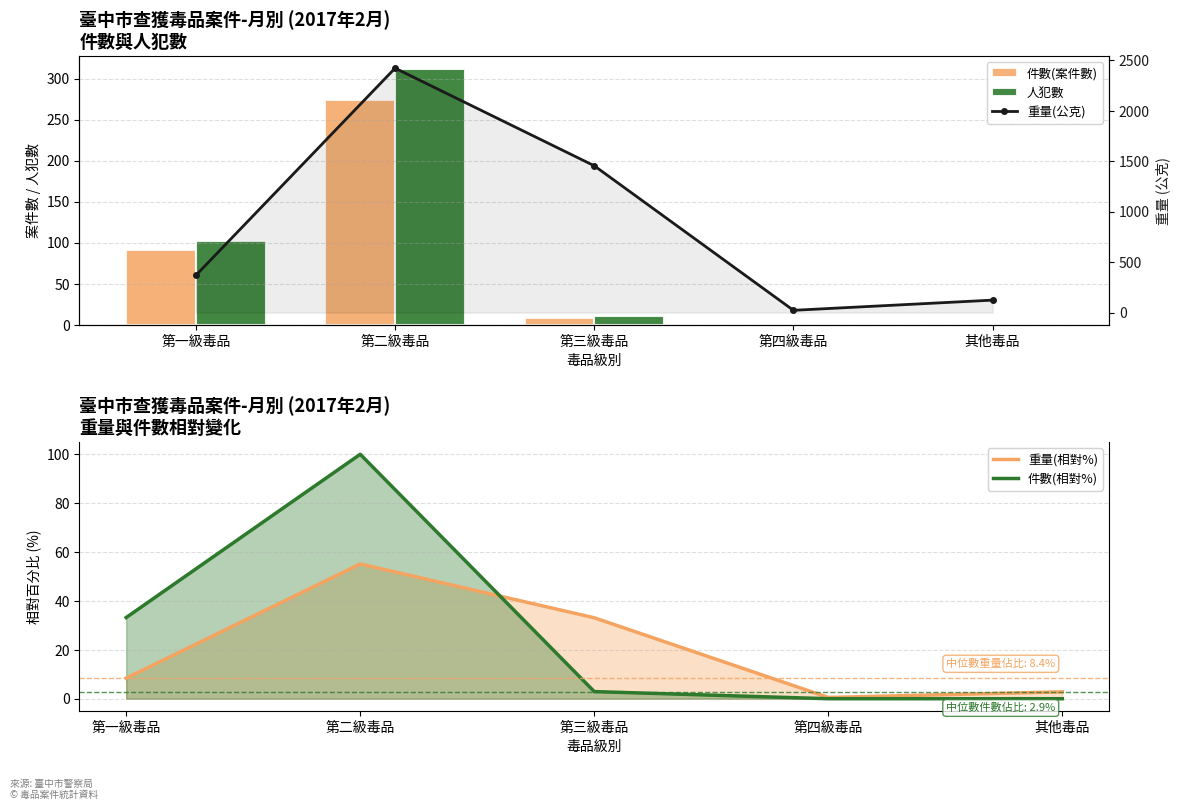

Which category has the lowest value across all series?

第四級毒品